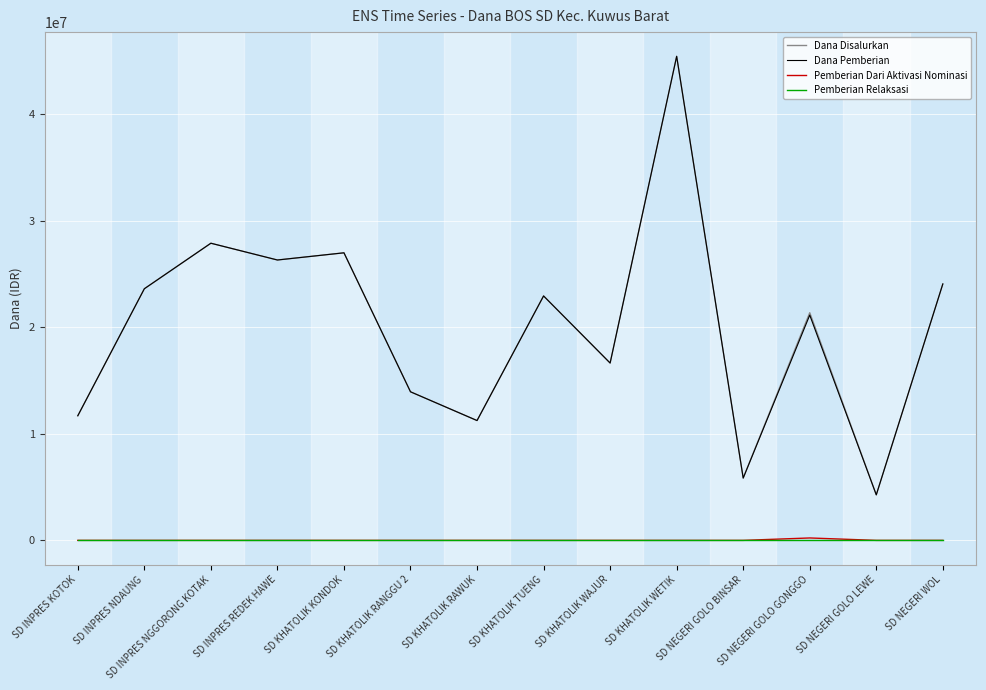

What is the difference between the Dana Disalurkan values at SD NEGERI GOLO BINSAR and SD KHATOLIK WAJUR?

10800000